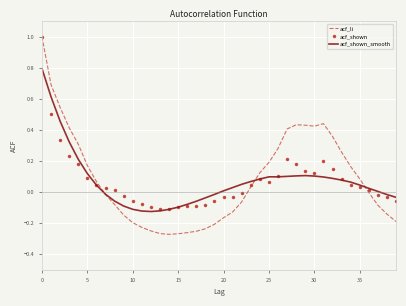

What is the maximum value shown in the chart?

1.0